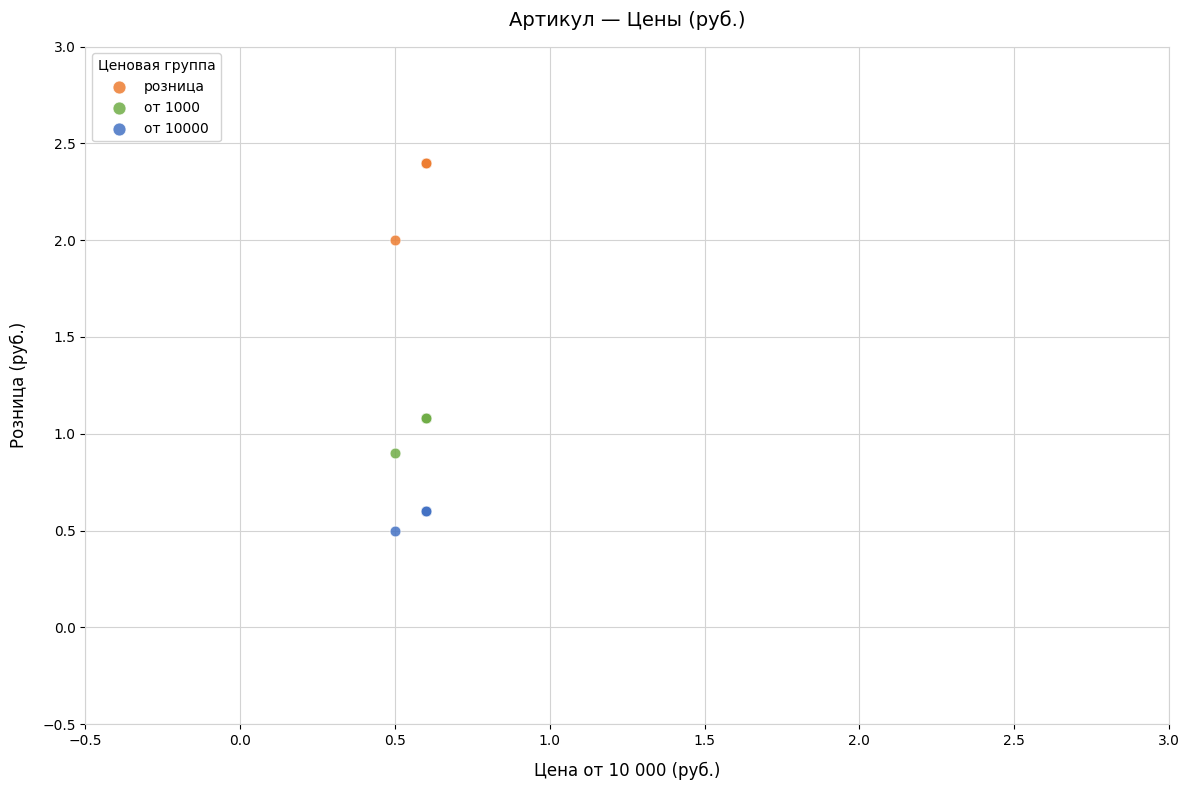

Which series contains the highest Y value?

розница